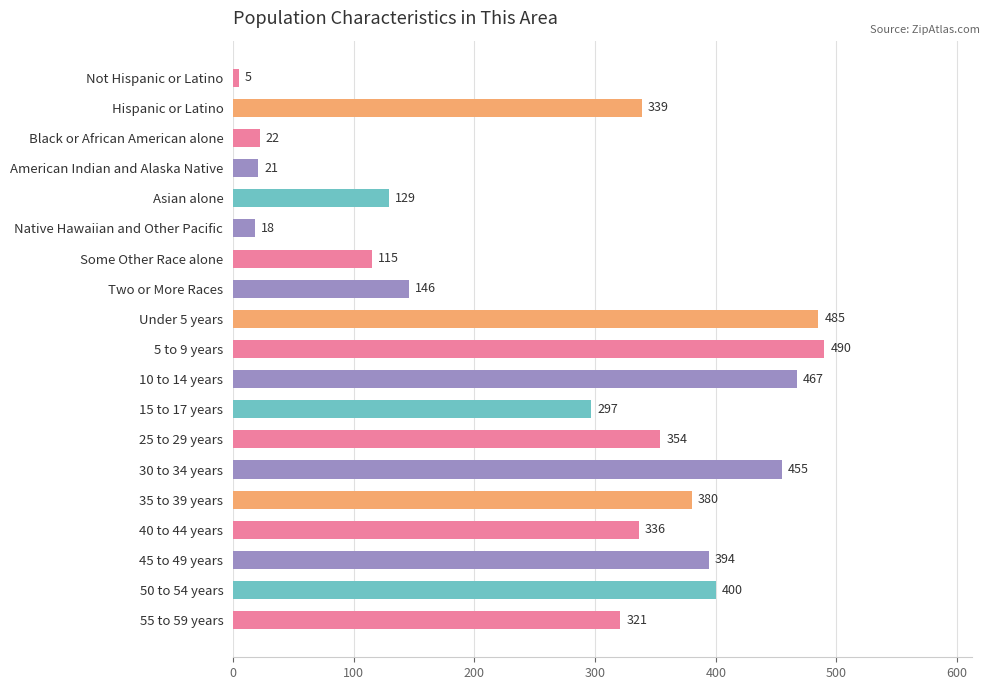

Approximately how many times larger is the value at 5 to 9 years compared to 15 to 17 years?

1.6